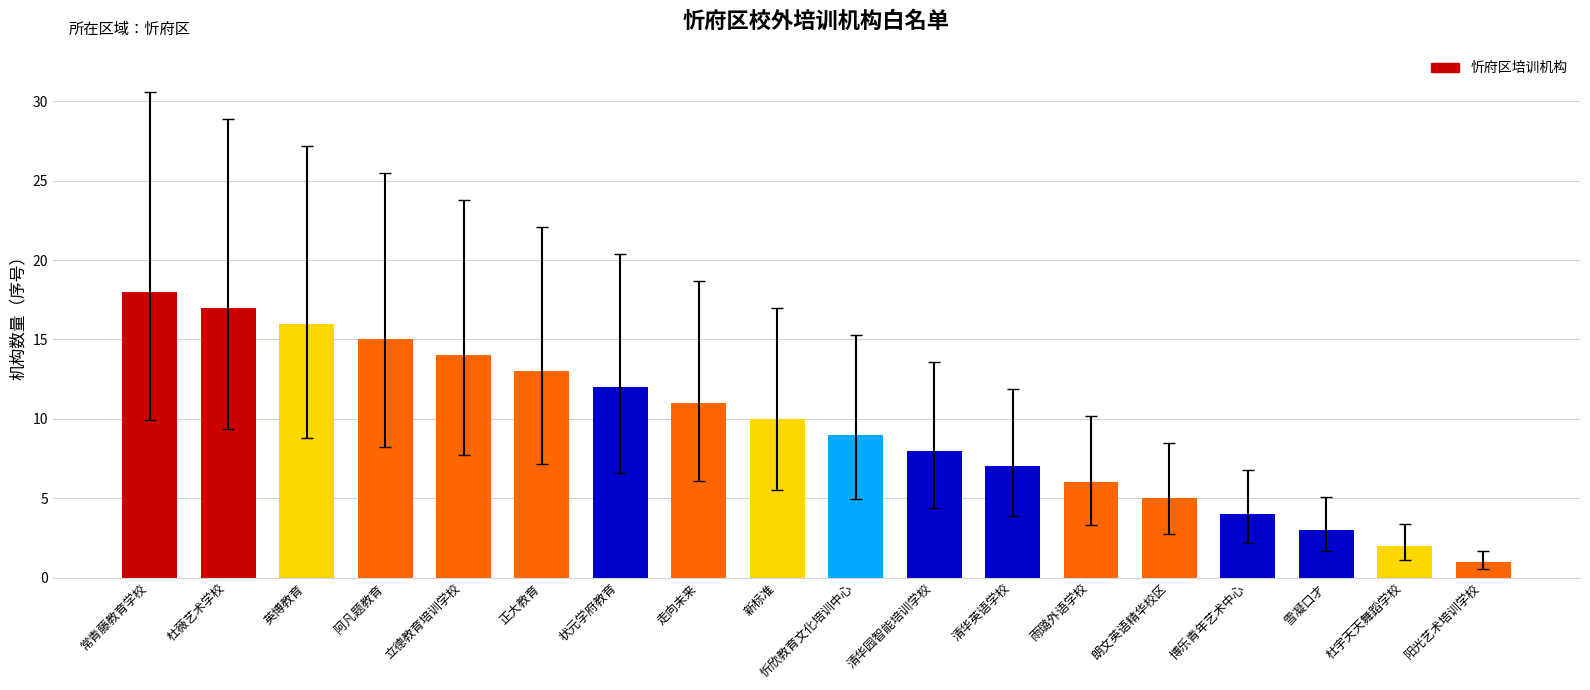

What is the average value?

10